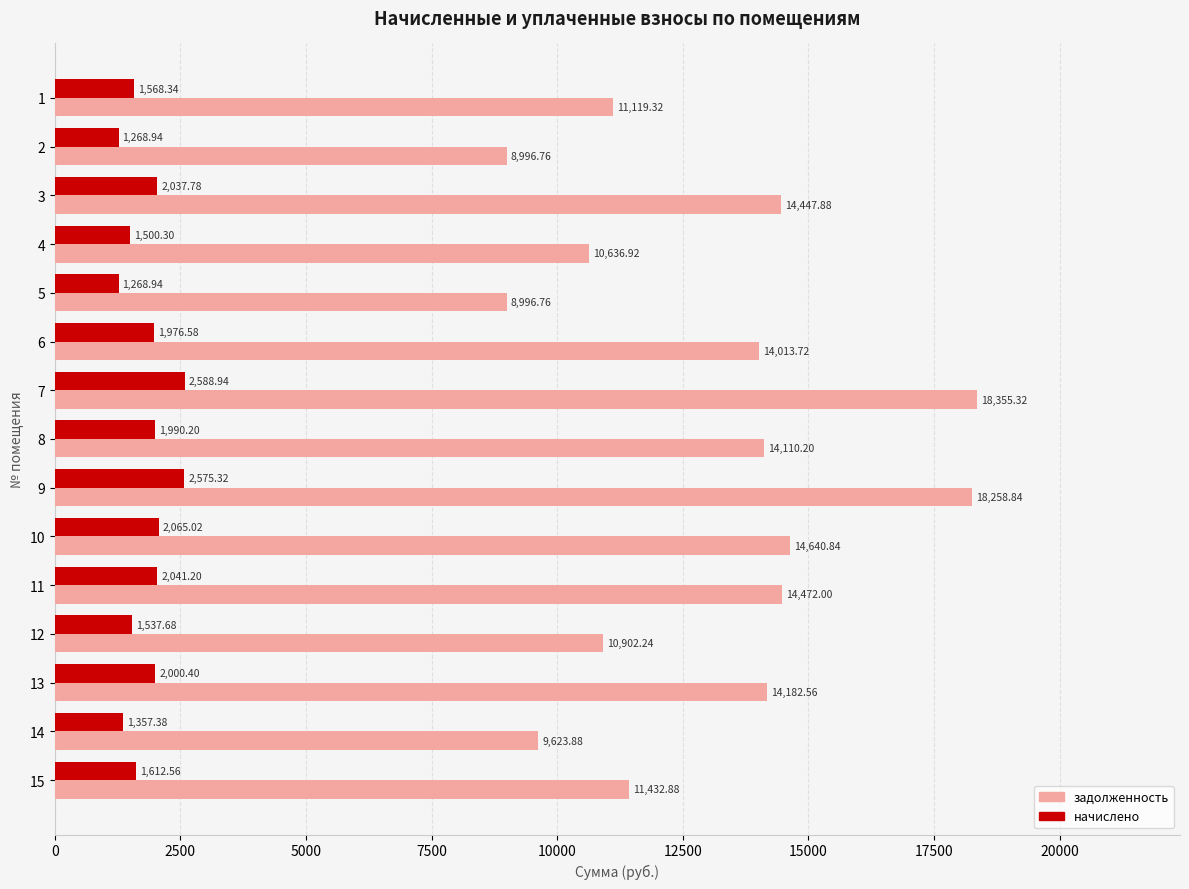

What is the sum of the начислено values at 12 and 6?

3514.3